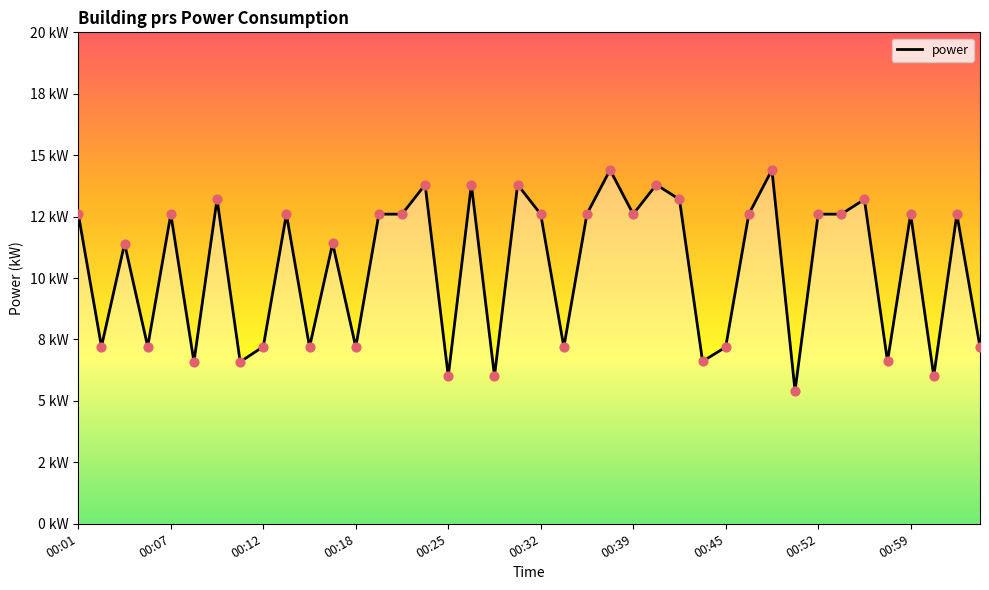

Is this an area chart (filled region under the line)?

Yes